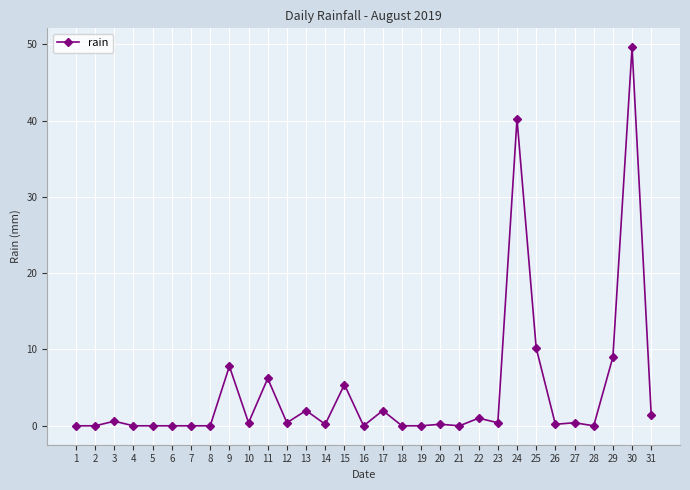

What is the value of the 24th point from the left?

40.2